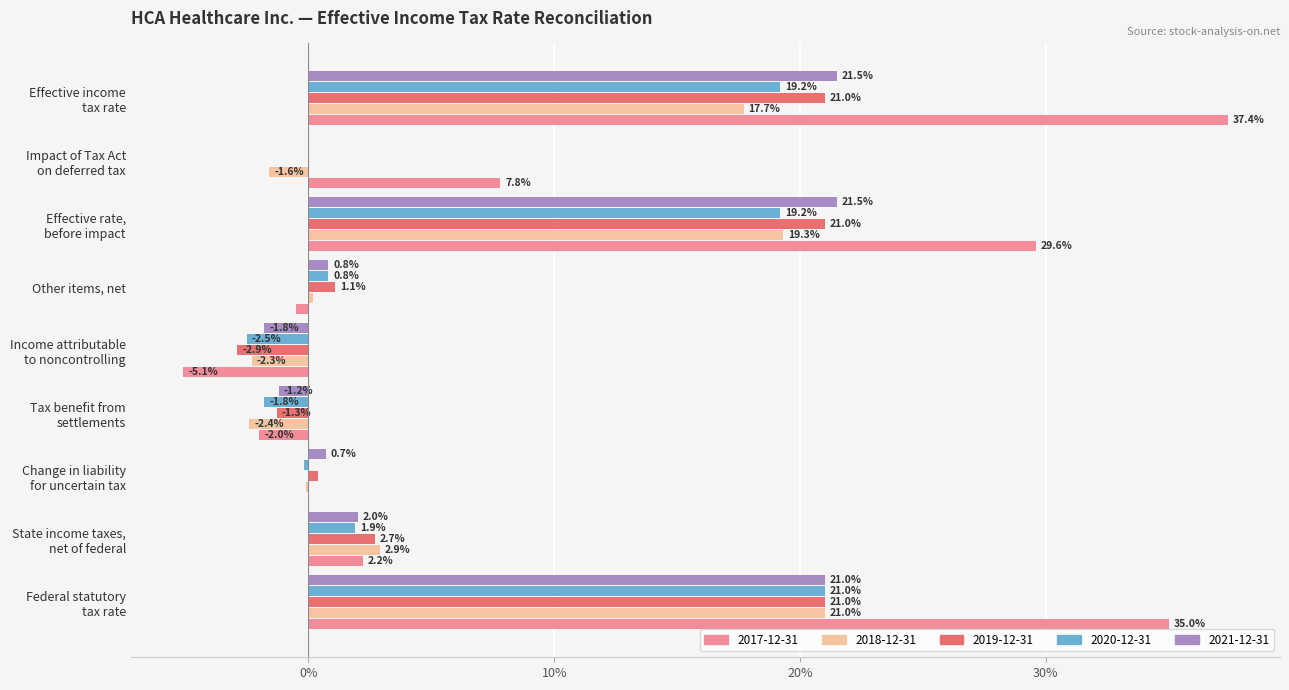

What are all the series names shown in the legend?

2017-12-31, 2018-12-31, 2019-12-31, 2020-12-31, 2021-12-31